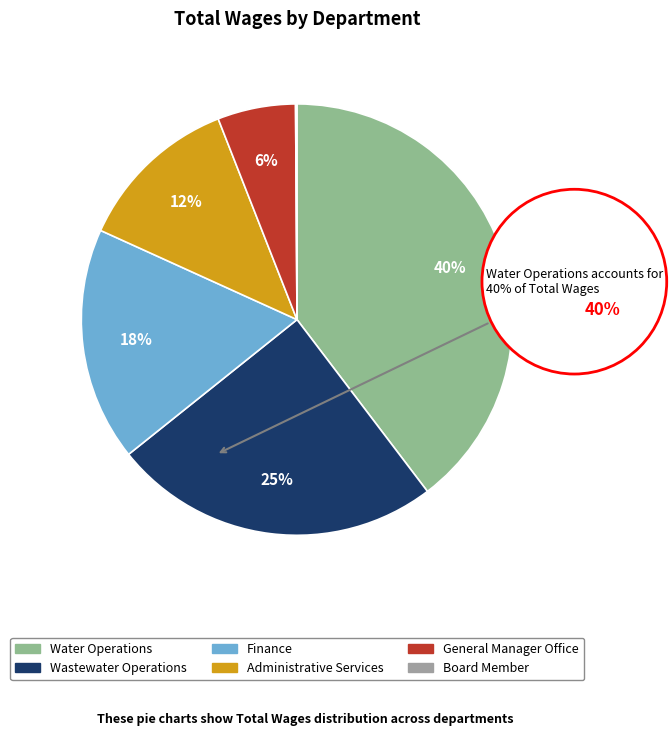

How many segments does this pie chart have?

6